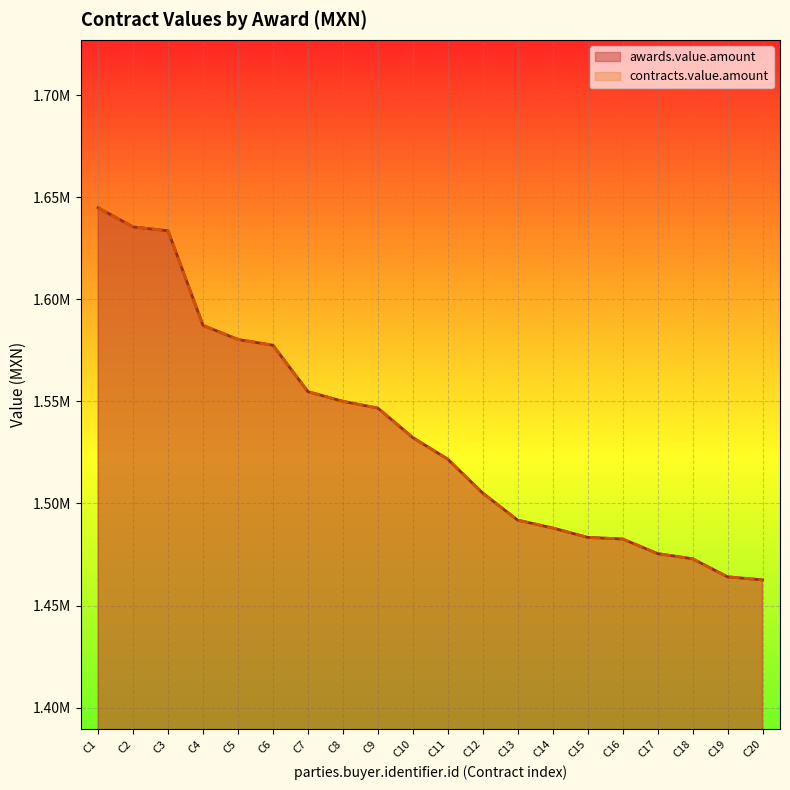

What is the difference between the second highest and second lowest values in the contracts.value.amount series?

171370.1